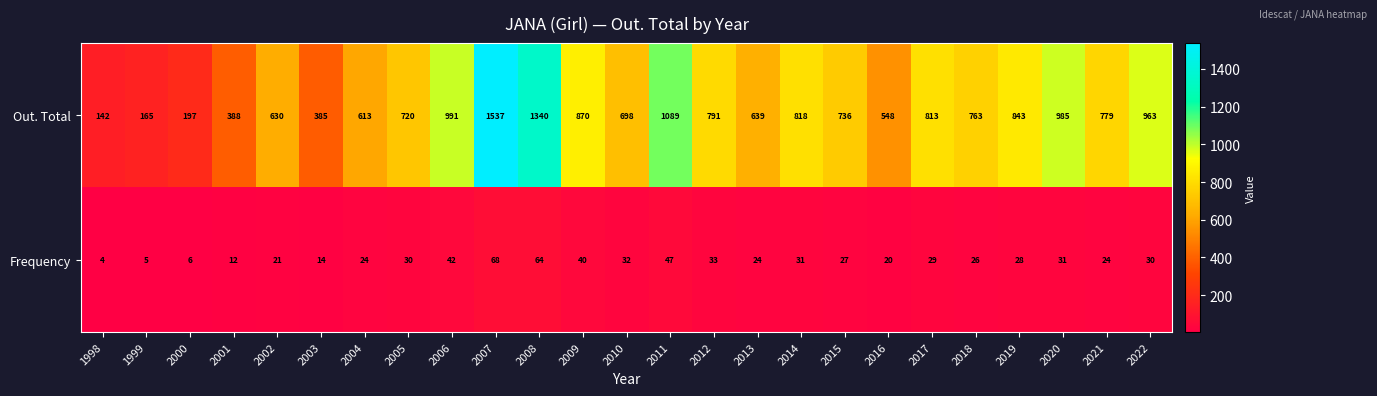

What is the total value across all series at 2022?

993